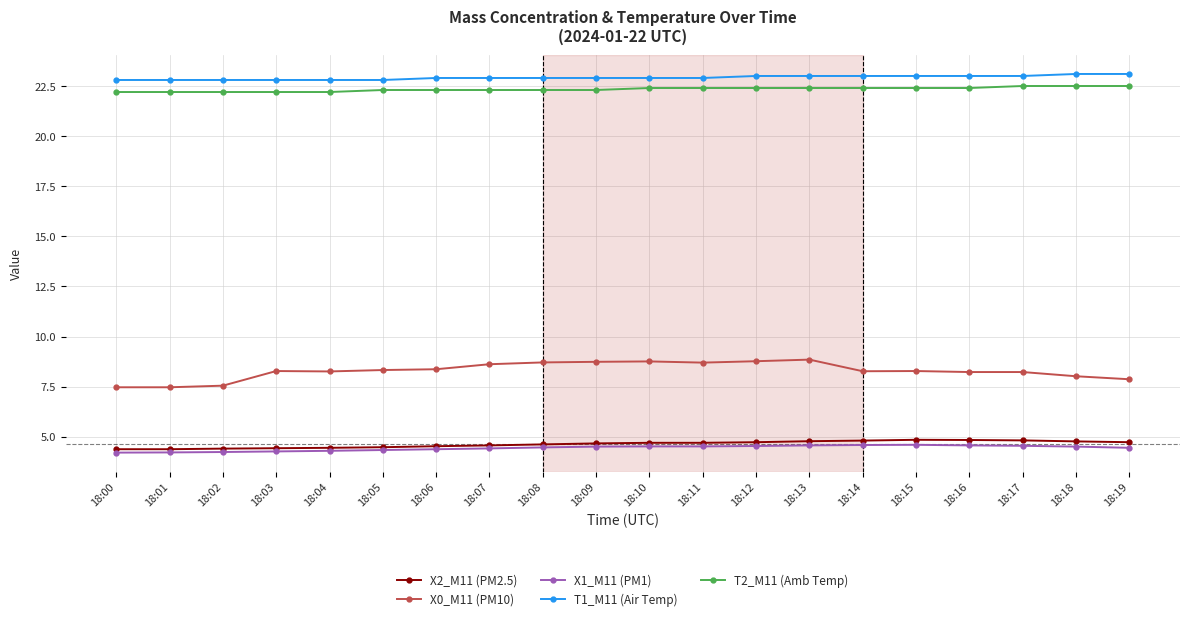

At how many categories does at least one series exceed 7?

20